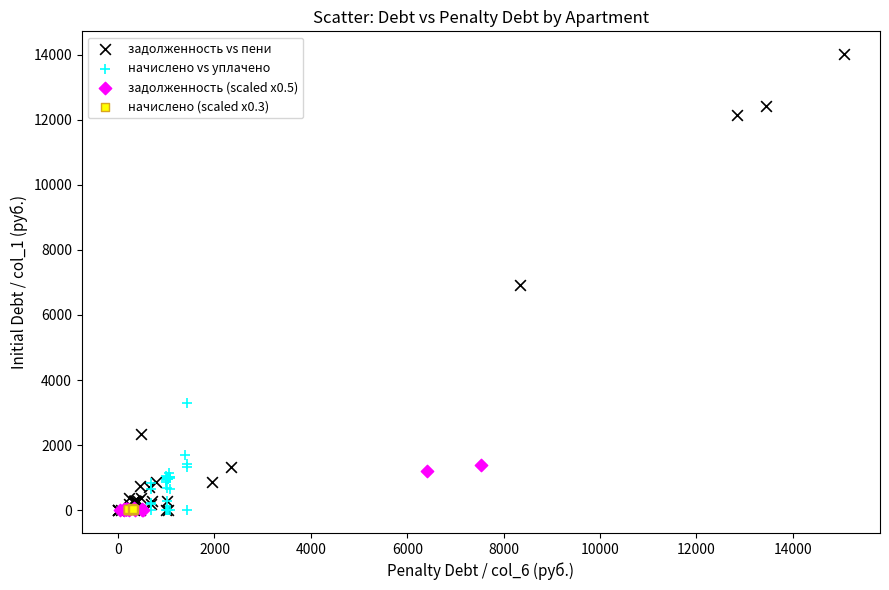

Which series contains the highest Y value?

задолженность vs пени